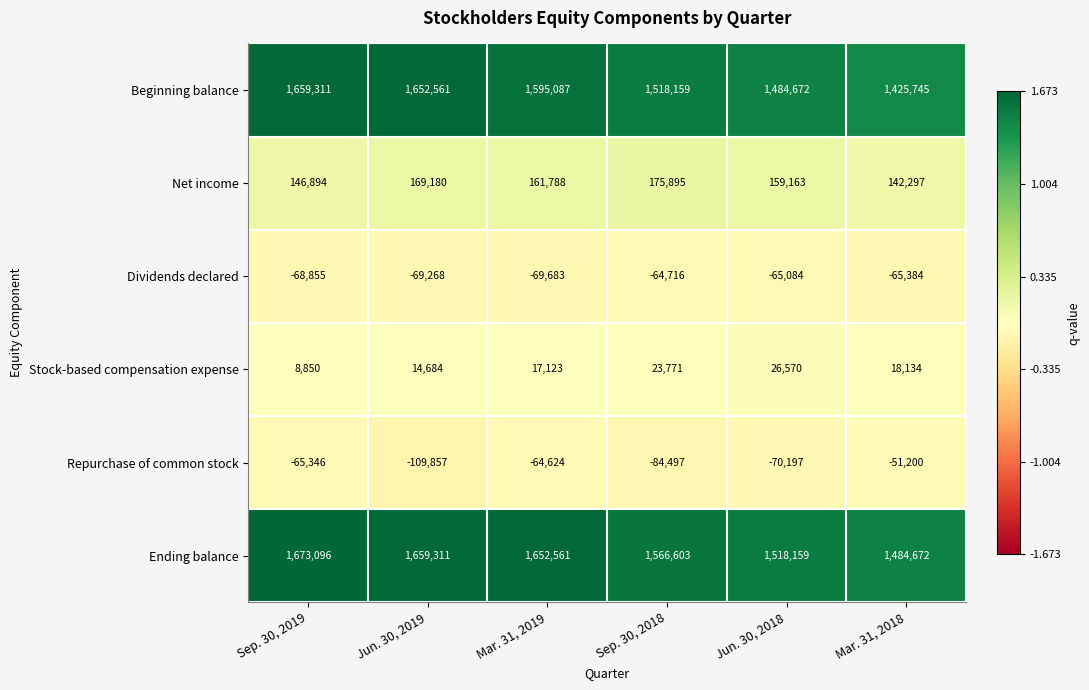

What is the sum of all Beginning balance values?

9335535